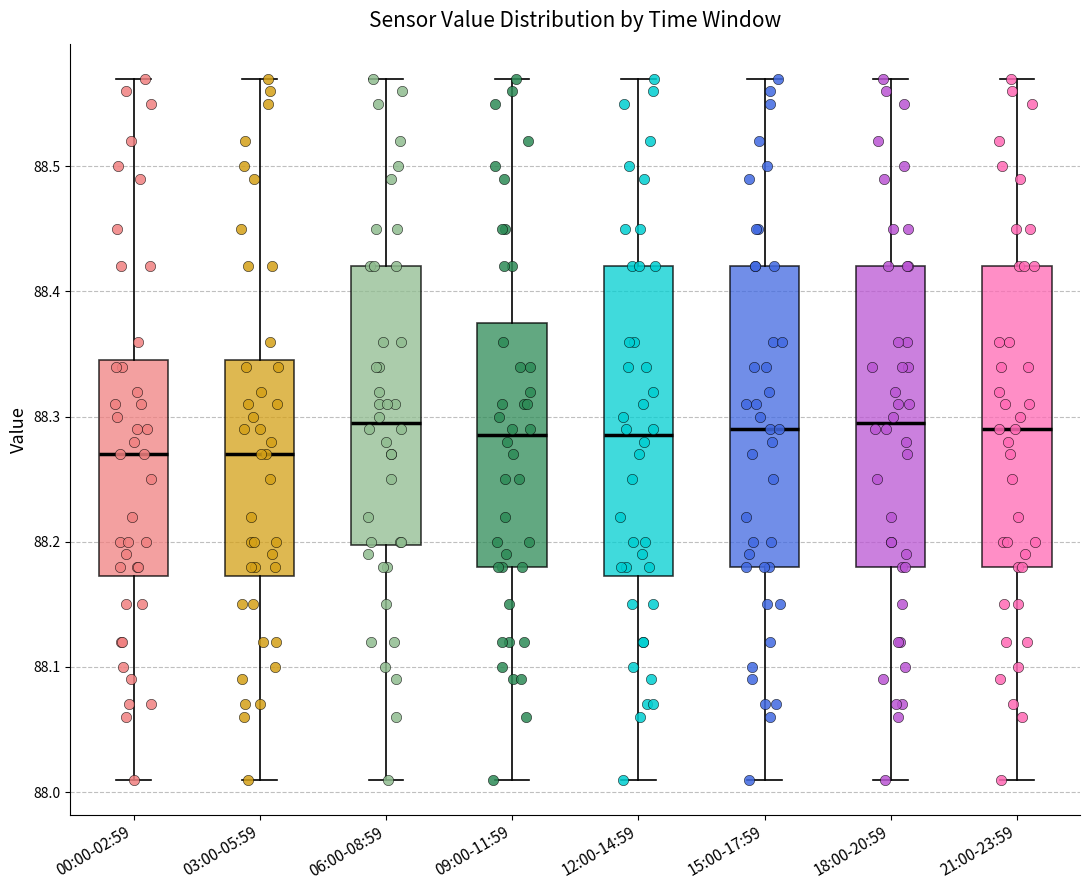

Where does the lower whisker of the box for 15:00-17:59 end on the y-axis? The values are not printed on the chart, so give them approximately, as read against the axis.

88.01